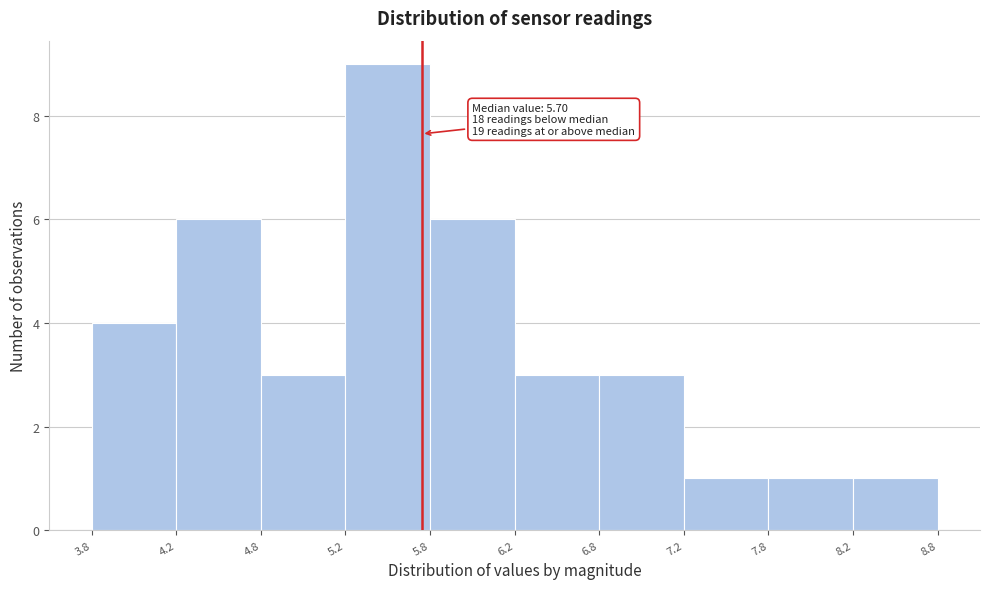

Over which range of the x-axis is the bar tallest?

5.2 to 5.8